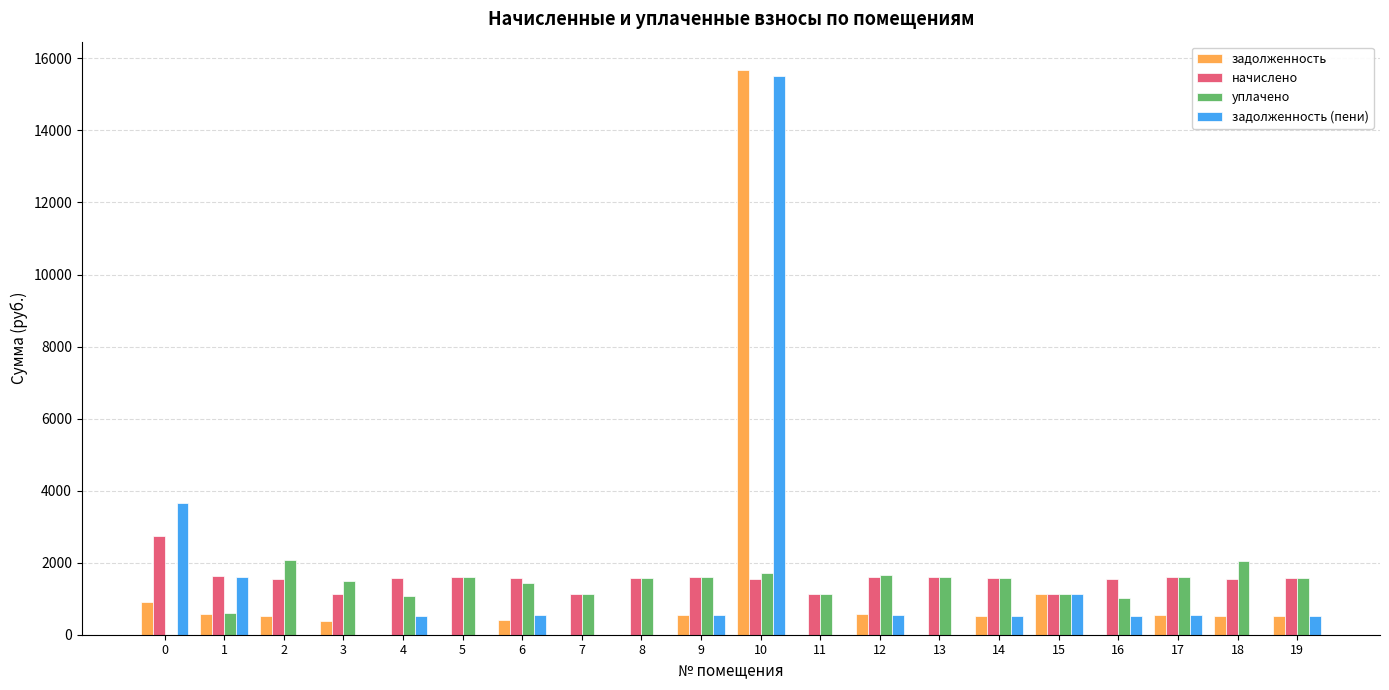

Is the value of задолженность at 13 greater than the value of начислено at 1?

No